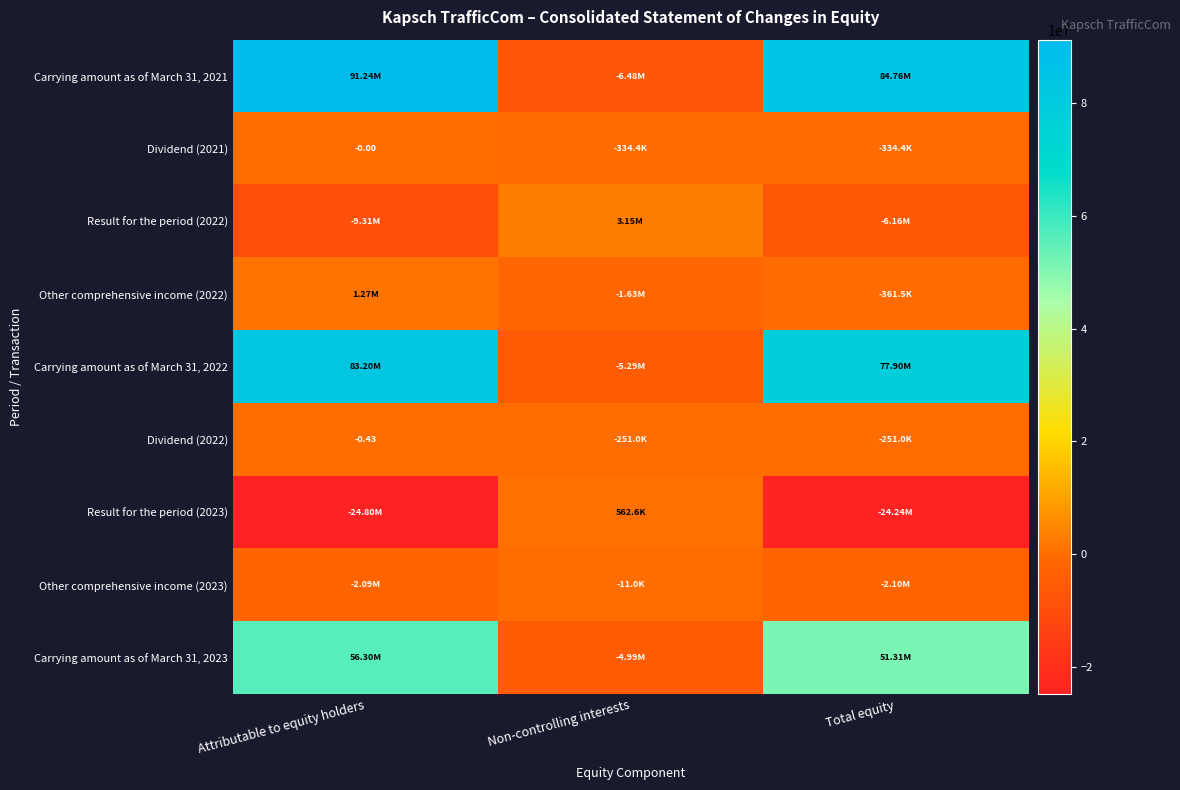

What is the difference between the maximum and second lowest values in the Result for the period (2022) series?

9311675.0